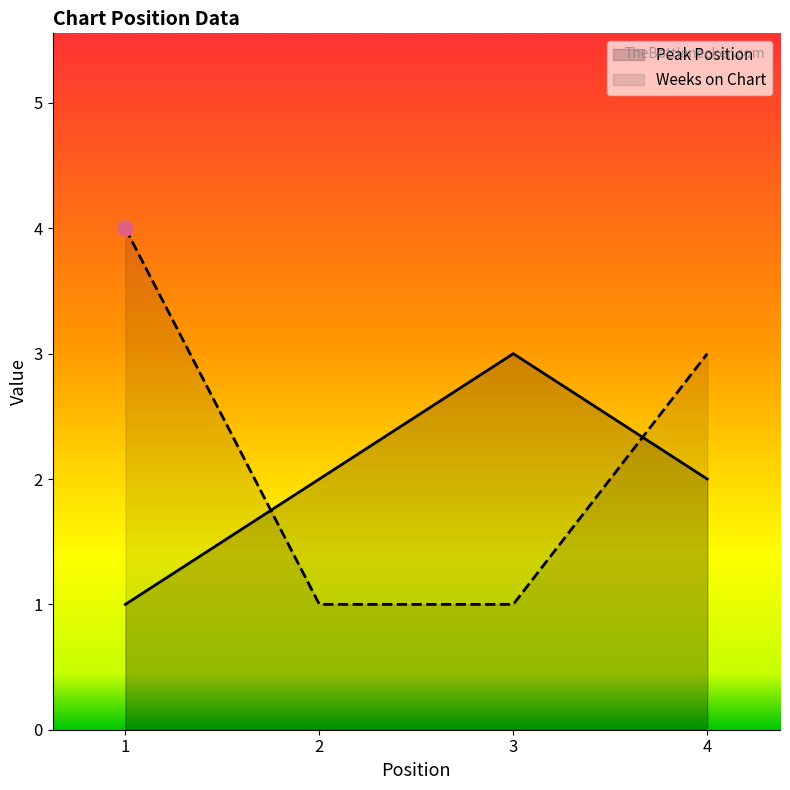

Which series has the largest total across all categories?

Weeks on Chart